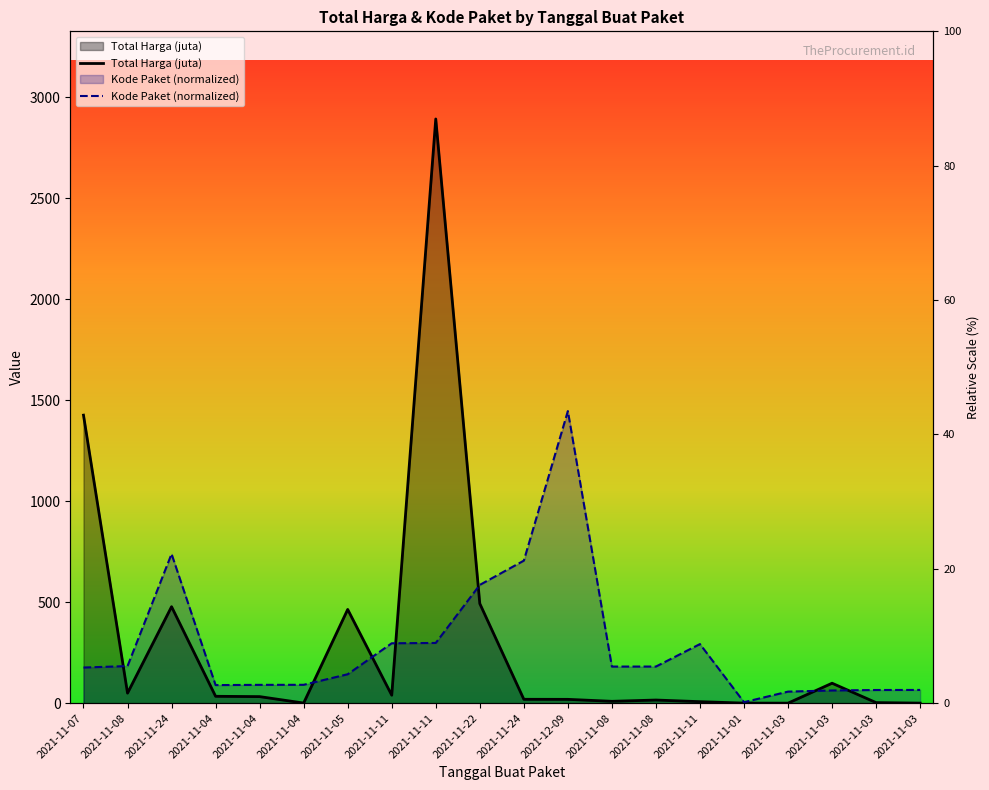

True or false: Kode Paket (normalized) and Total Harga (juta) cross at least once.

True